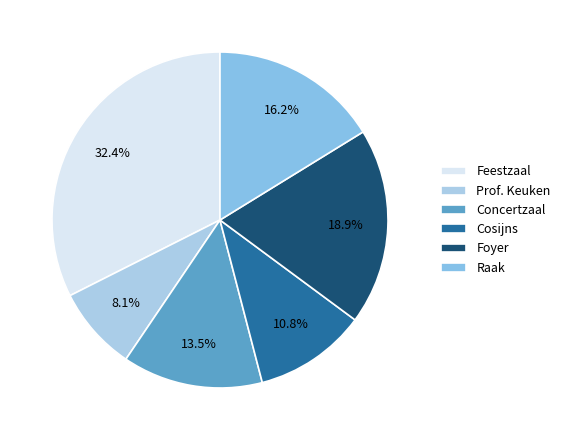

True or false: Prof. Keuken accounts for 16% of the total.

False